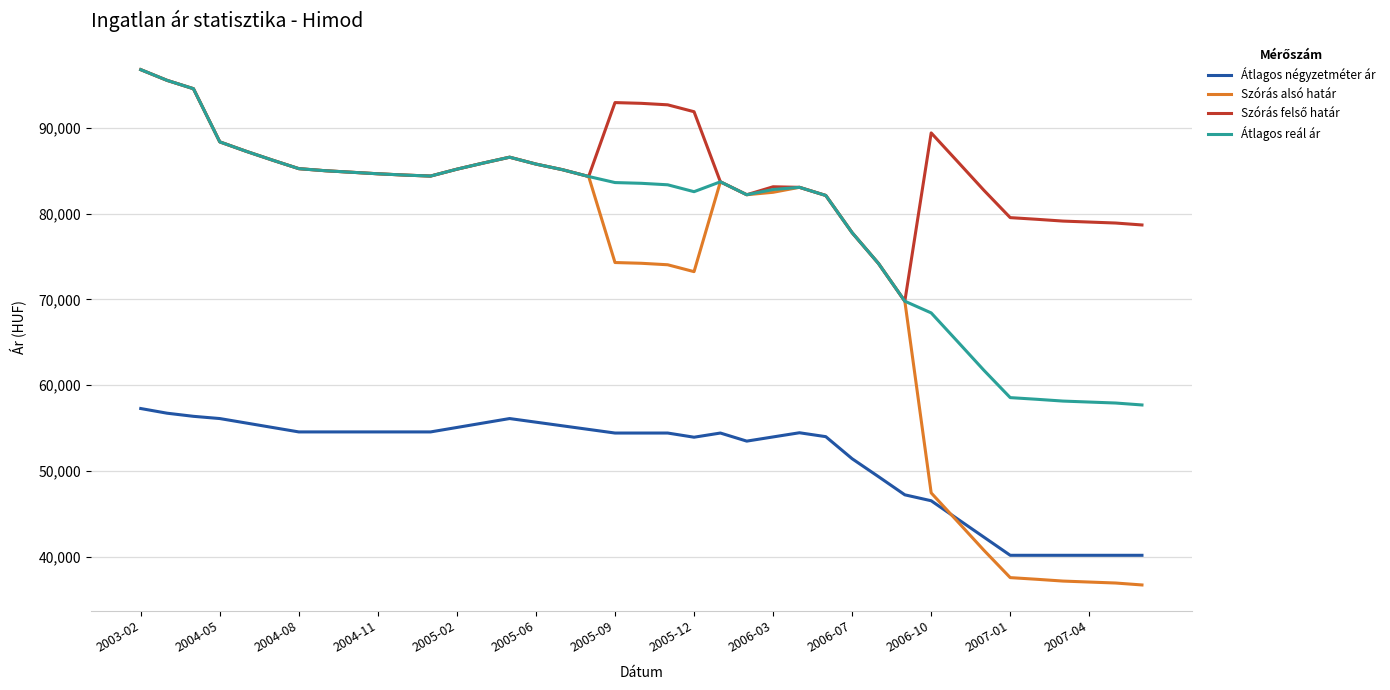

Which series has the widest spread of values?

Szórás alsó határ